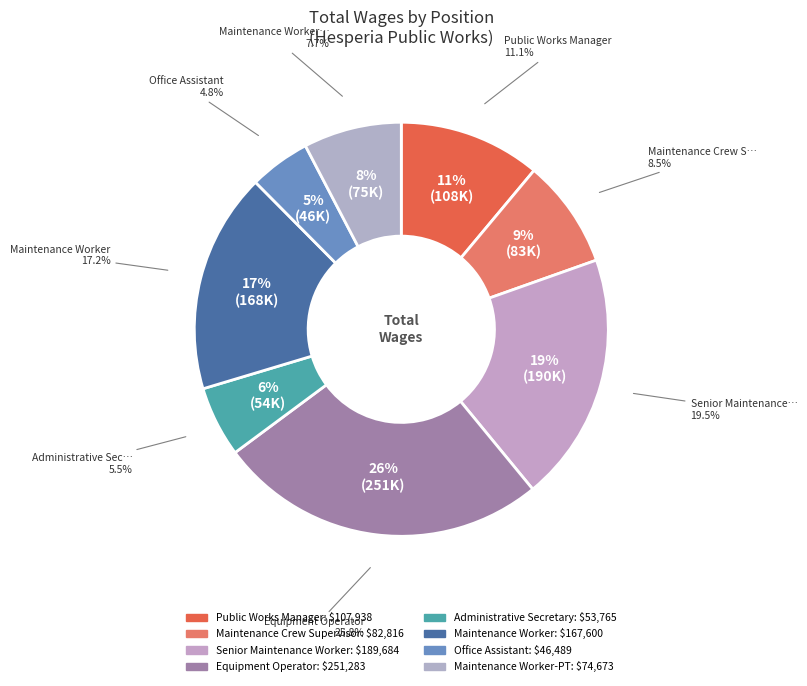

Is there a majority slice in this chart?

No